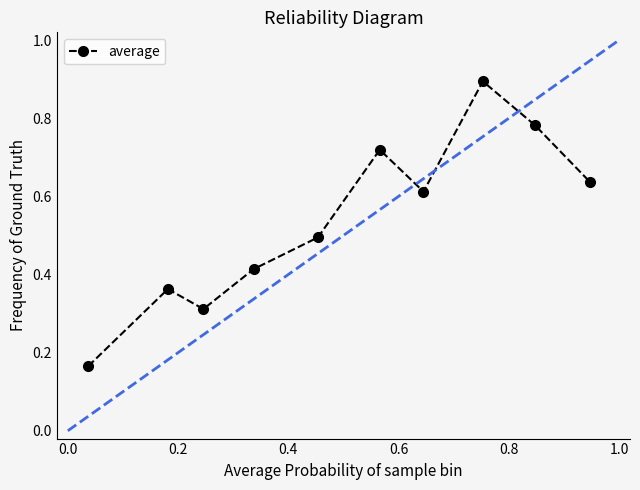

What is the sum of all values?

5.4